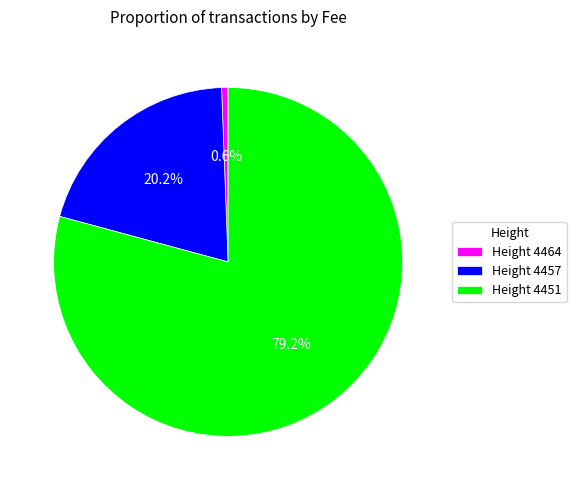

Rank the categories by value from lowest to highest.

Height 4464, Height 4457, Height 4451